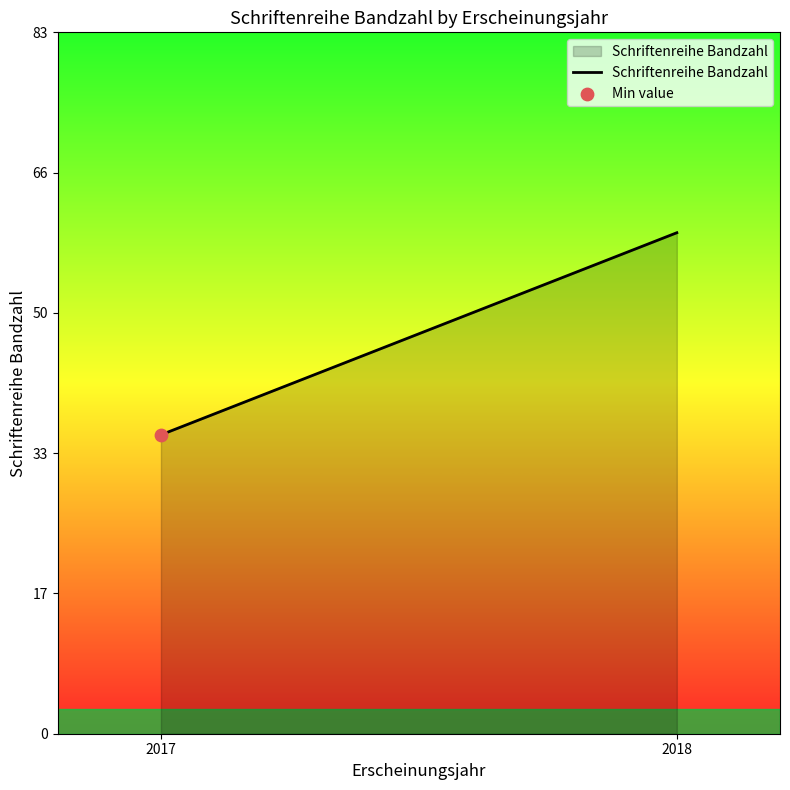

What is the difference between the maximum and minimum values?

23.8